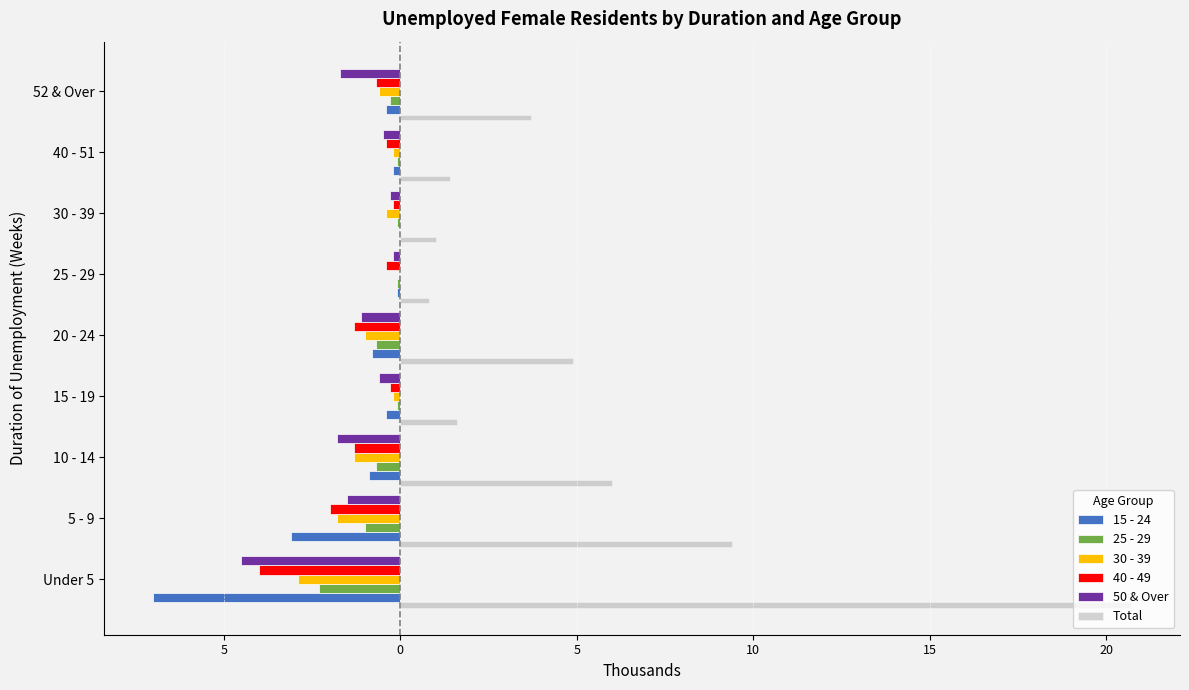

What are all the series names shown in the legend?

15 - 24, 25 - 29, 30 - 39, 40 - 49, 50 & Over, Total